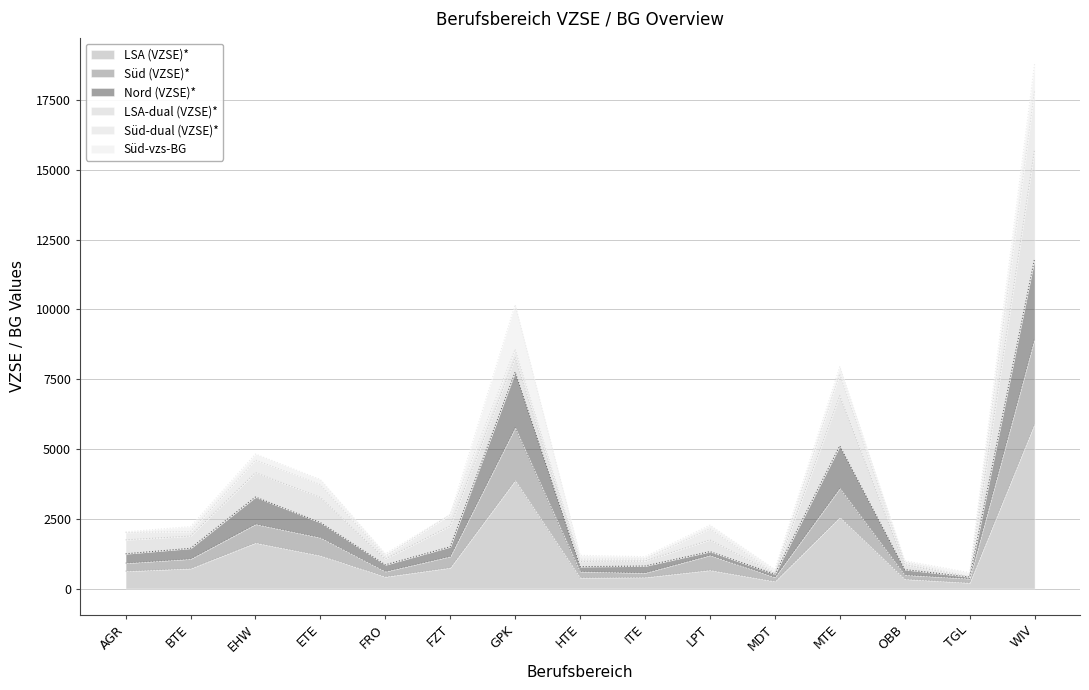

The LSA (VZSE)* series shows 1923.8 at AGR. True or false?

False